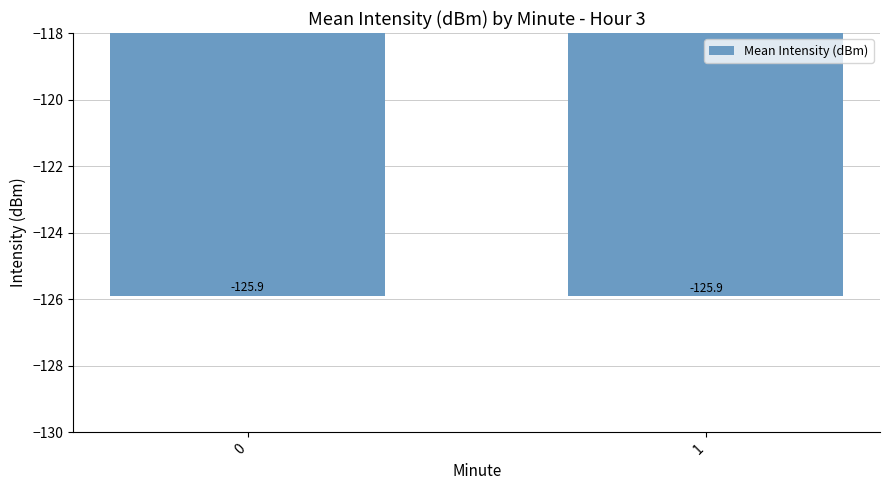

What is the sum of all values?

-251.8